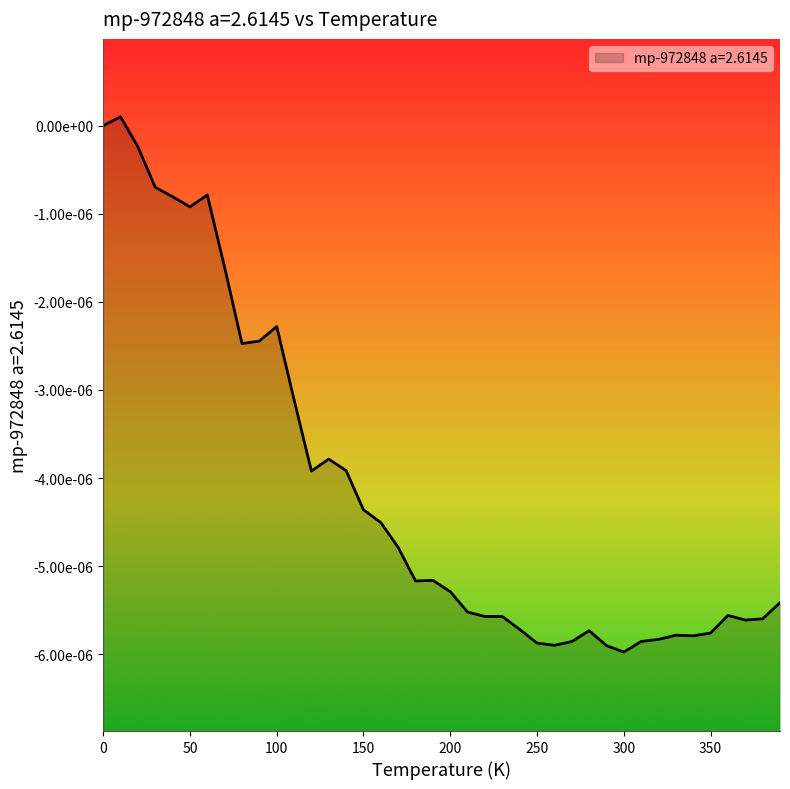

Which label corresponds to the smallest value in the chart?

300.0